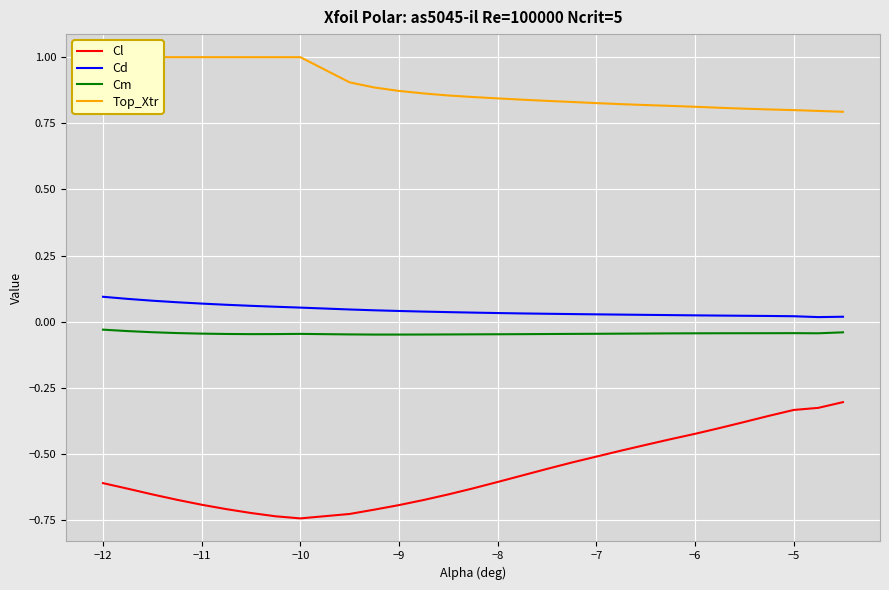

True or false: Cl and Cm cross at least once.

False